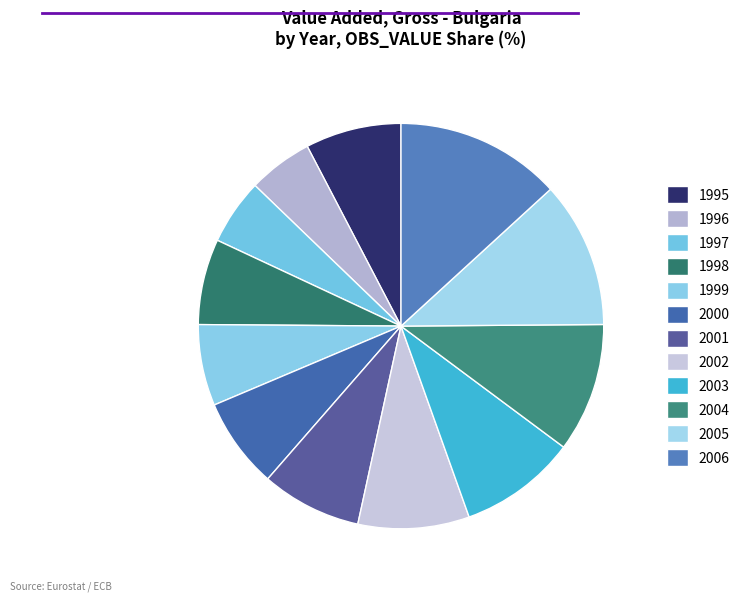

True or false: 2006 accounts for 13% of the total.

True